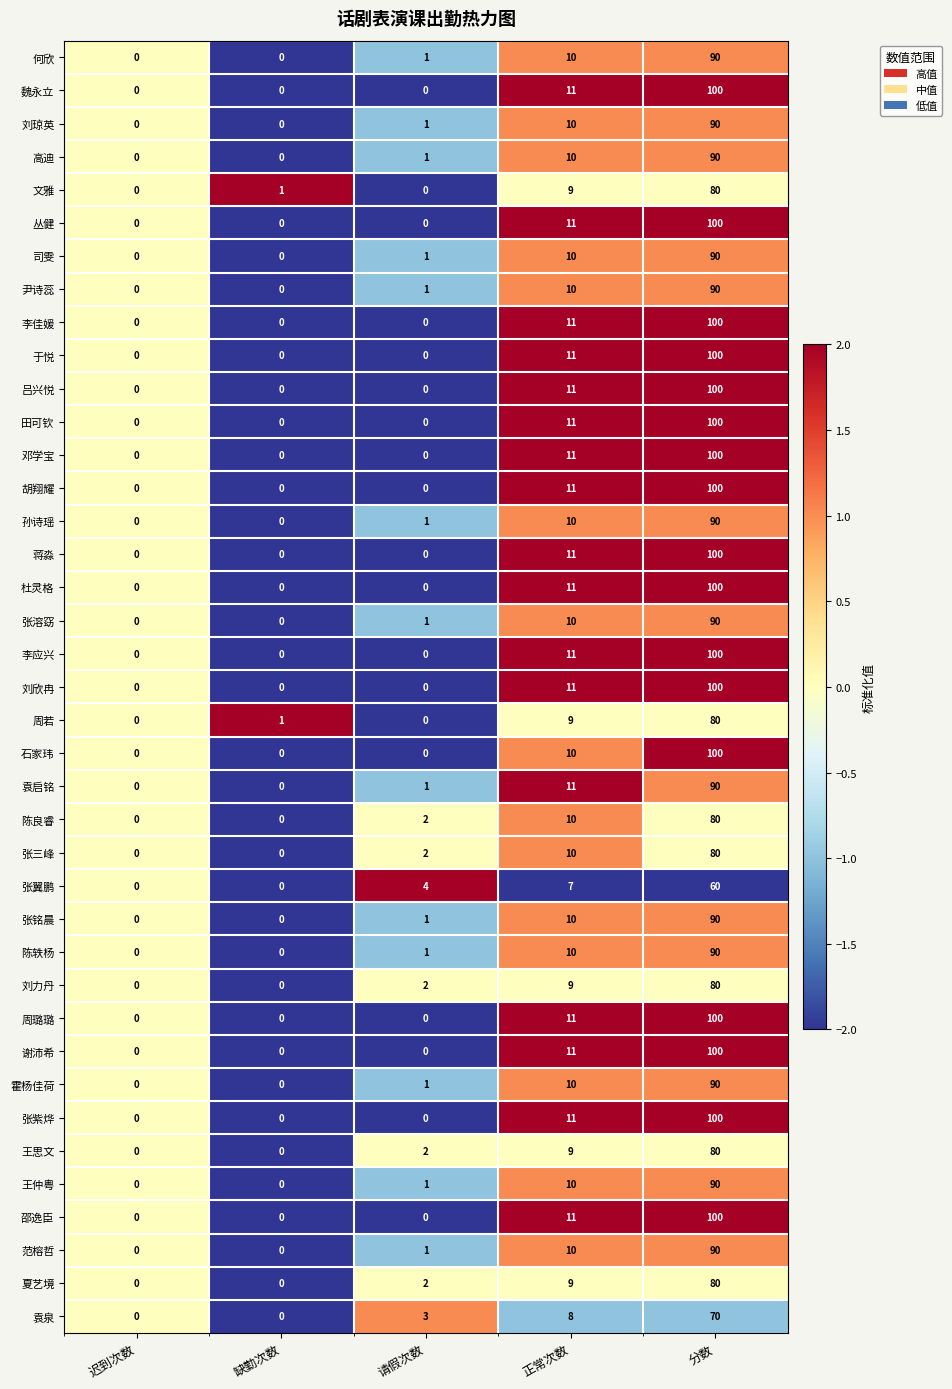

Is the value of 刘力丹 at 请假次数 greater than the value of 张溶窈 at 缺勤次数?

Yes